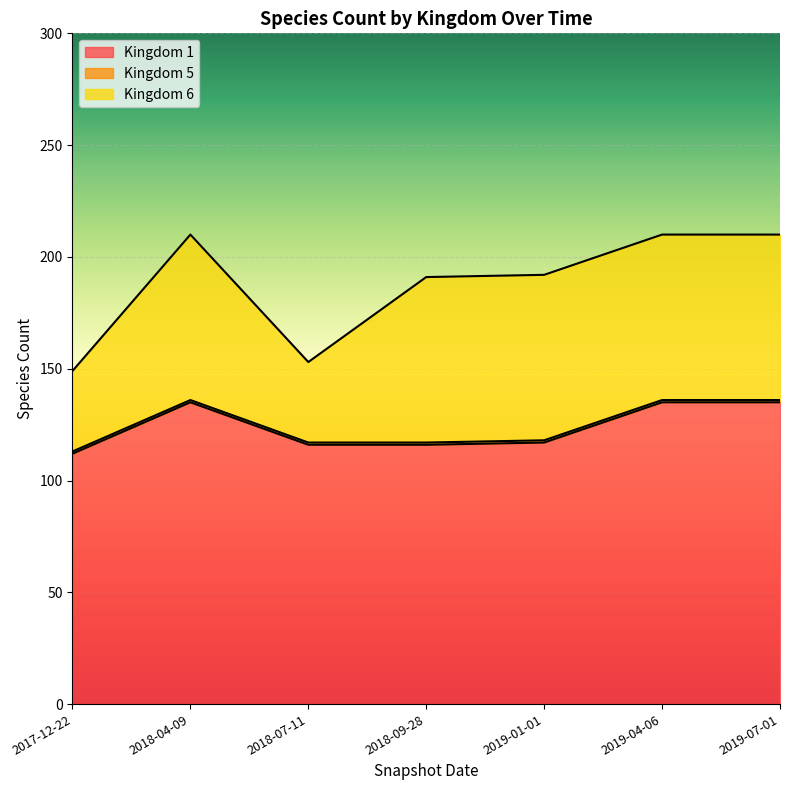

What are all the series names shown in the legend?

Kingdom 1, Kingdom 5, Kingdom 6